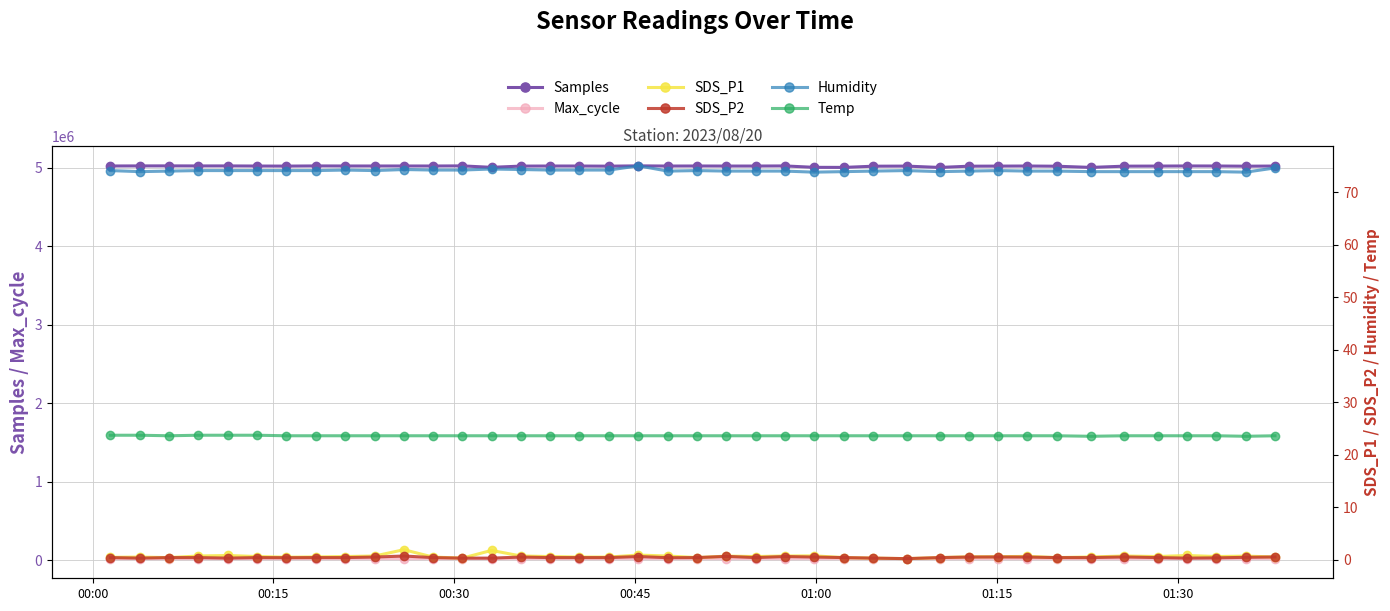

True or false: Samples has more than 2 interior local peaks.

True